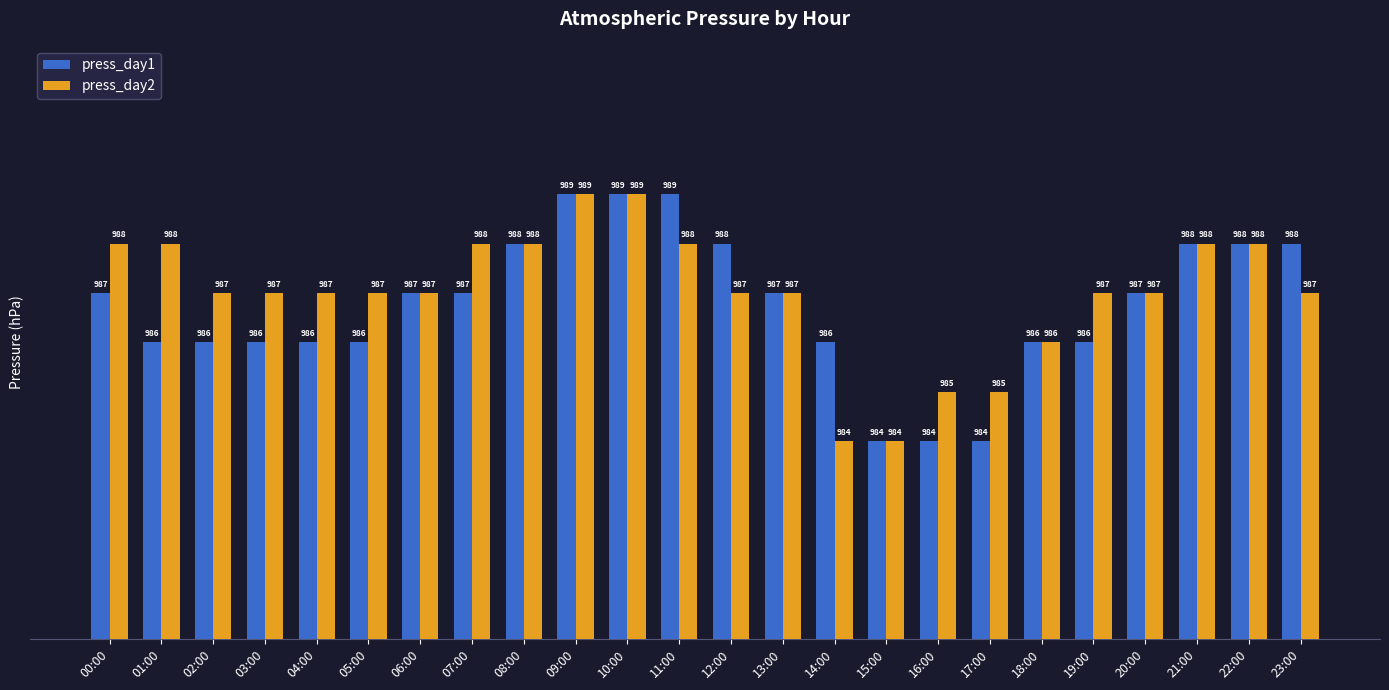

What is the greatest value displayed?

989